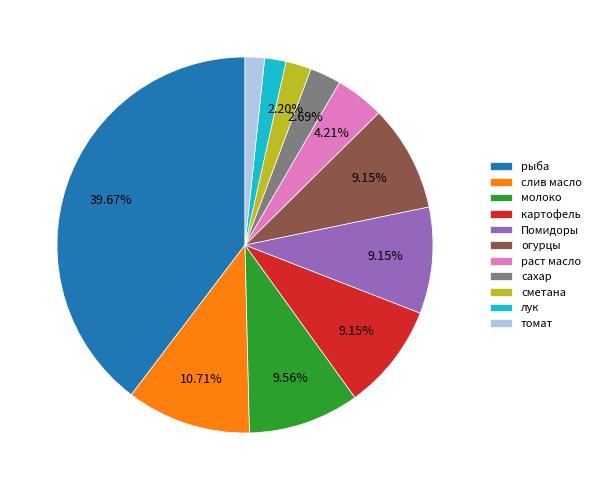

The Помидоры slice represents 9% of the pie. True or false?

True